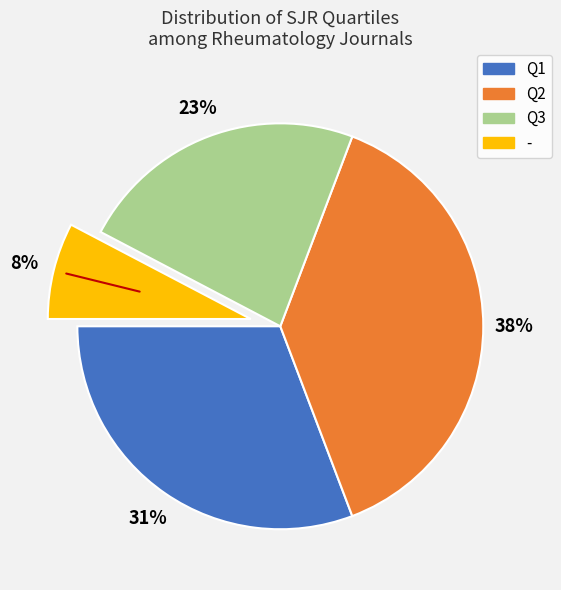

To the nearest percent, what portion does Q2 represent?

38%